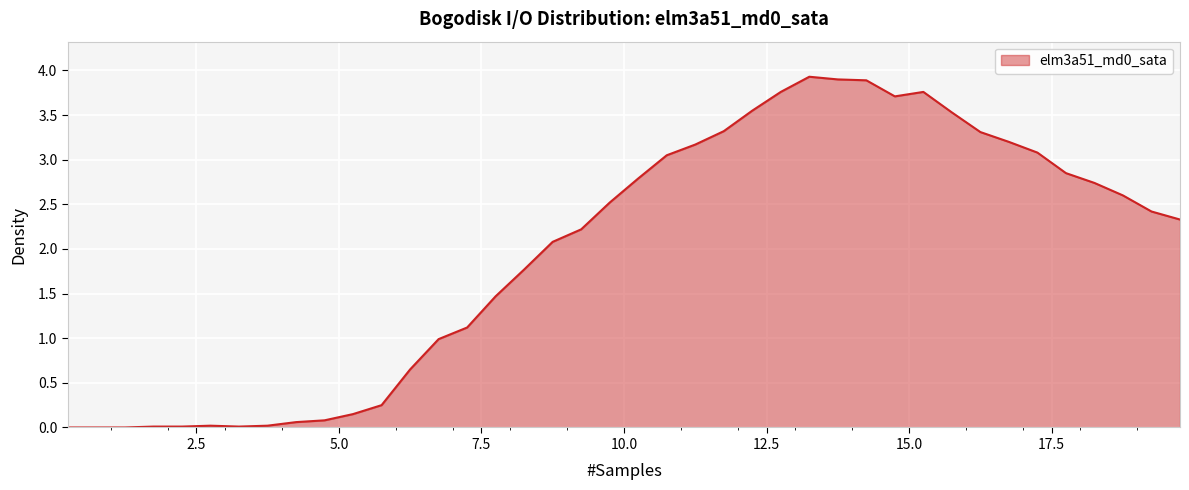

What is the maximum value shown in the chart?

3.9